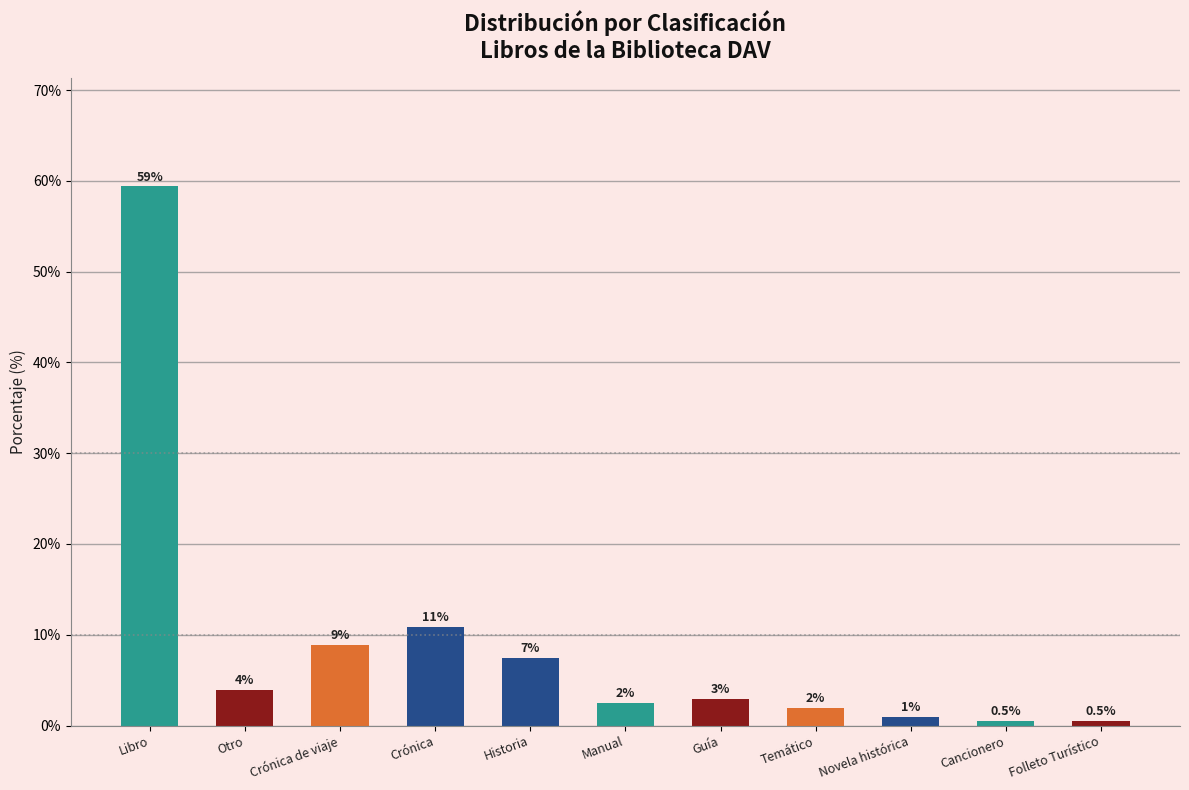

What is the value of the 11th bar from the left?

0.5